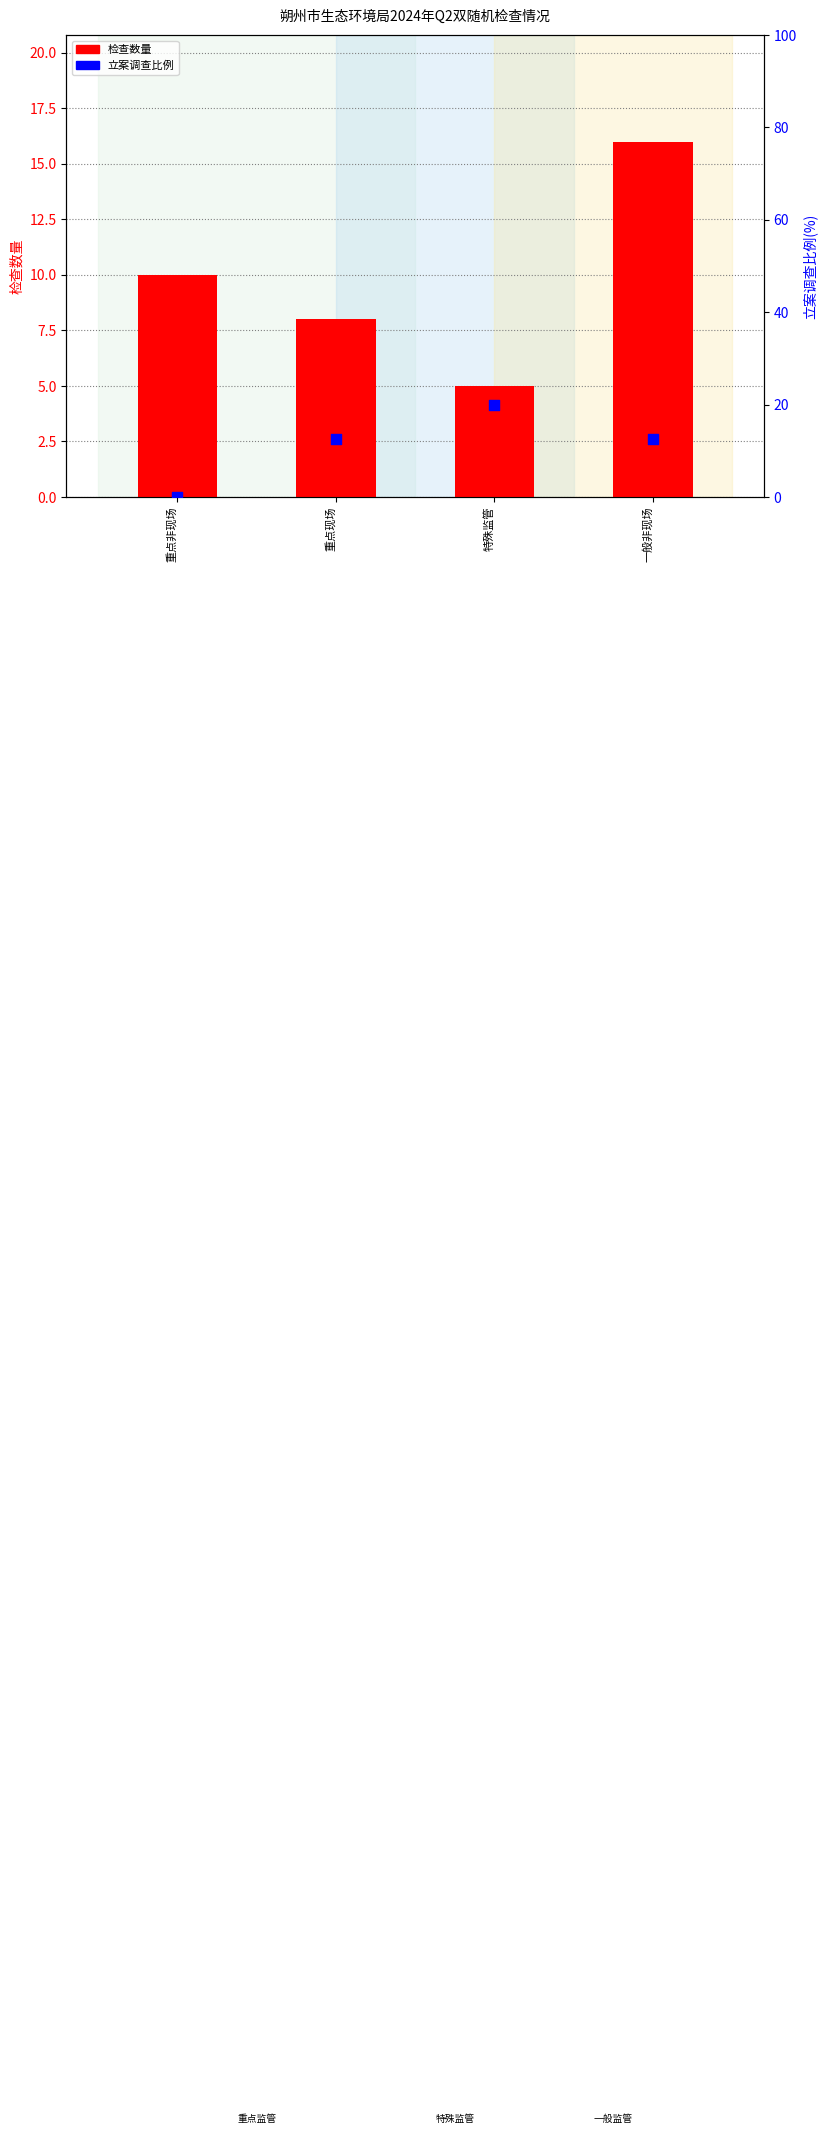

At which category is the sum across all series the highest?

一般非现场